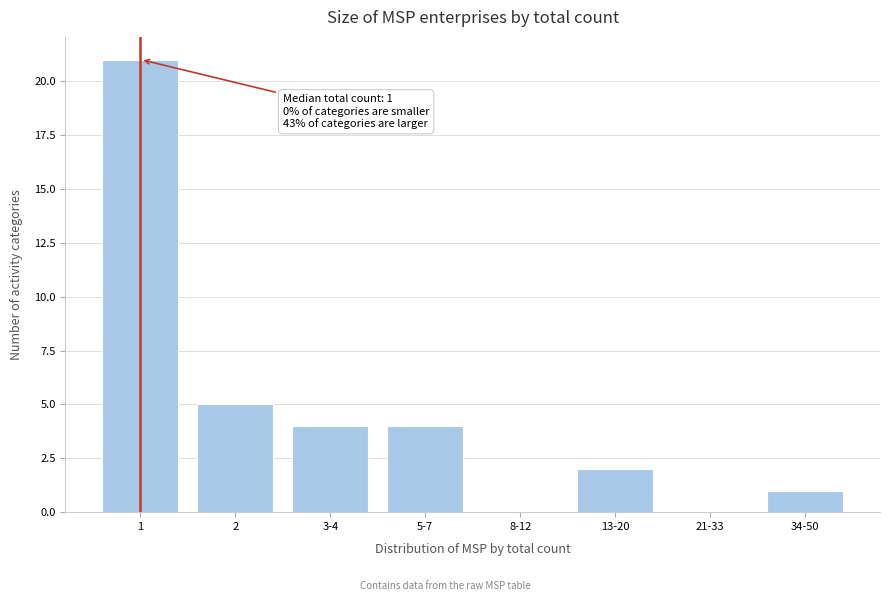

Reading right to left, extract all data points from this chart.

34-50=1	21-33=0	13-20=2	8-12=0	5-7=4	3-4=4	2=5	1=21